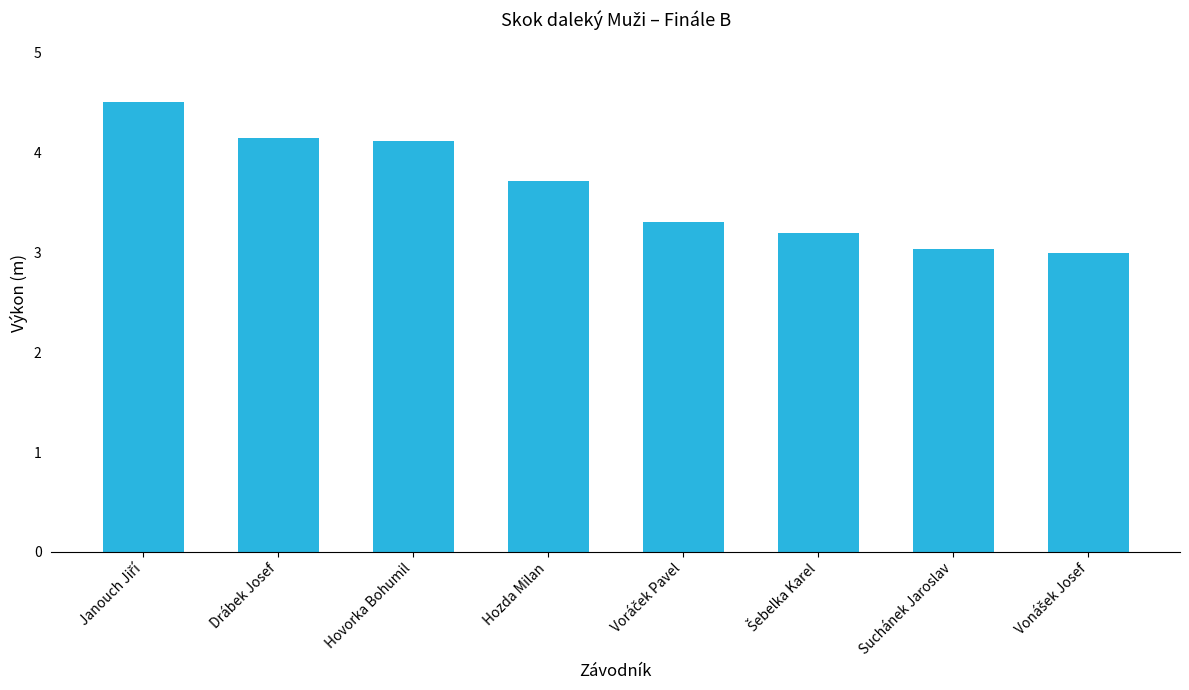

What is the average value?

3.6